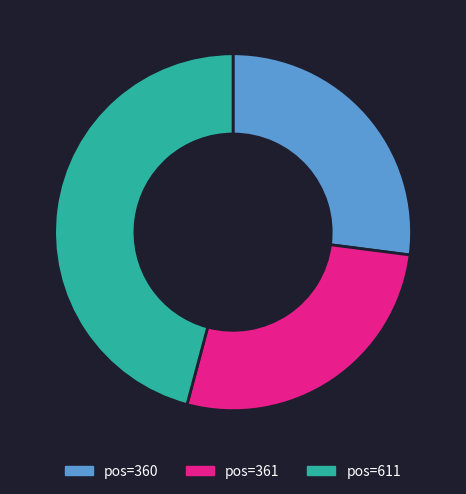

Which has a higher value, pos=611 or pos=361?

pos=611